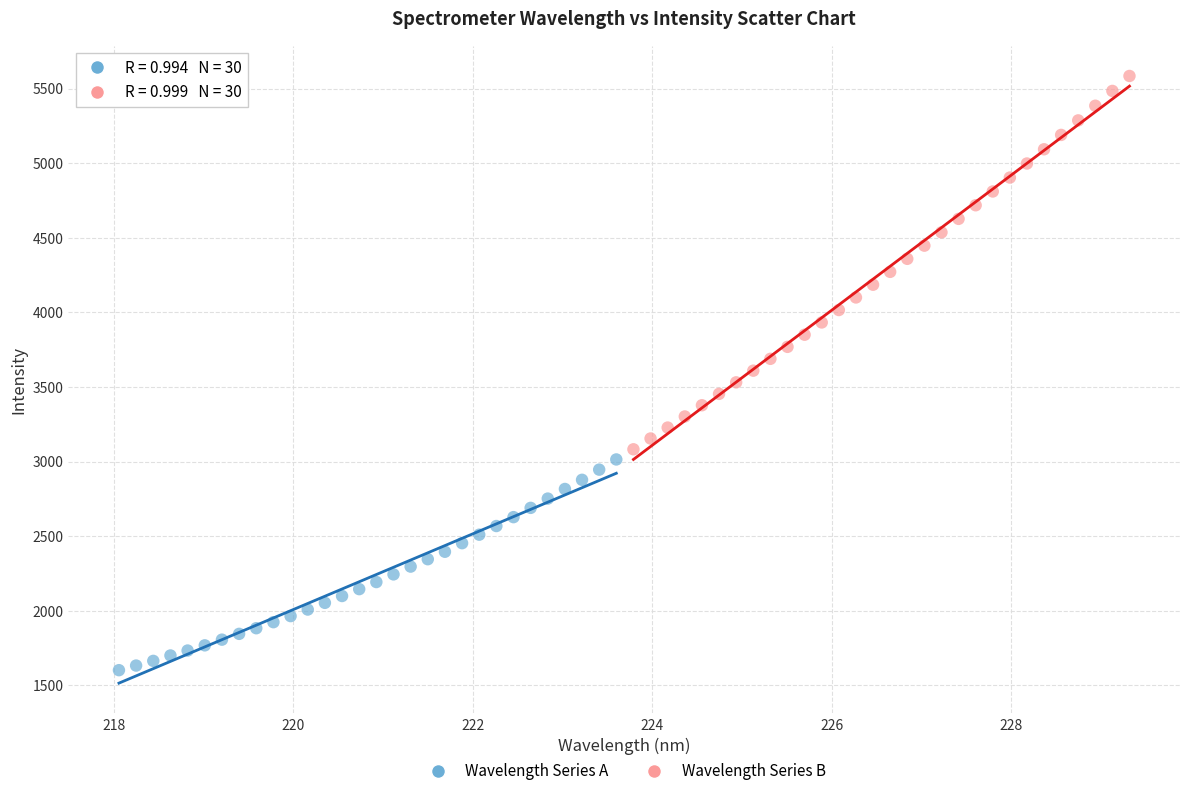

Which series contains the lowest Y value?

Wavelength Series A